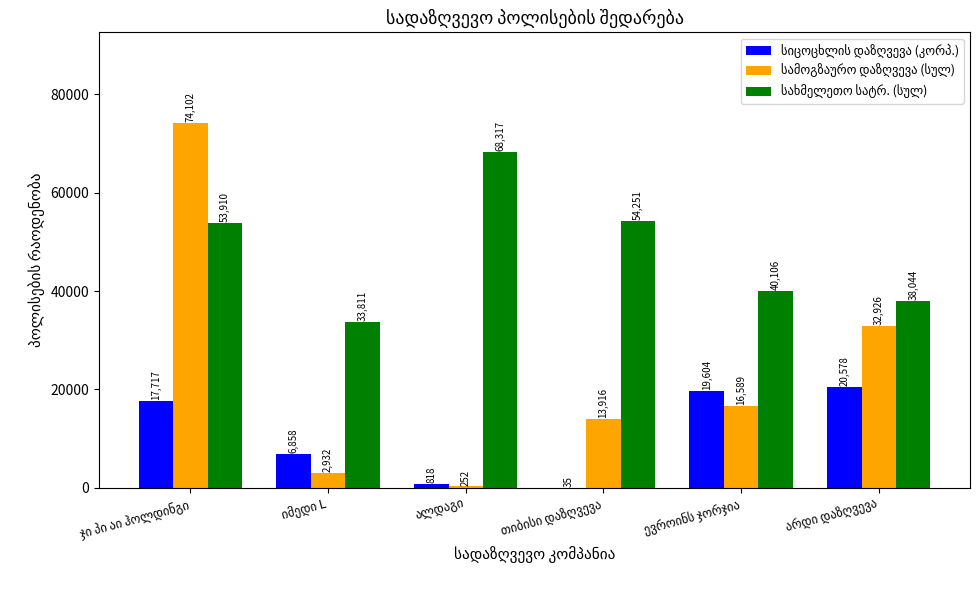

Rank the series by their maximum value, from highest to lowest.

სამოგზაურო დაზღვევა (სულ), სახმელეთო სატრ. (სულ), სიცოცხლის დაზღვევა (კორპ.)